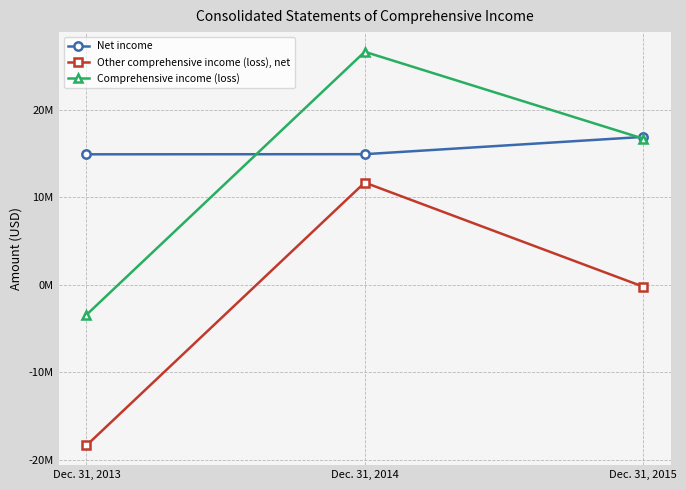

The value of Other comprehensive income (loss), net at Dec. 31, 2015 is -188613. True or false?

True